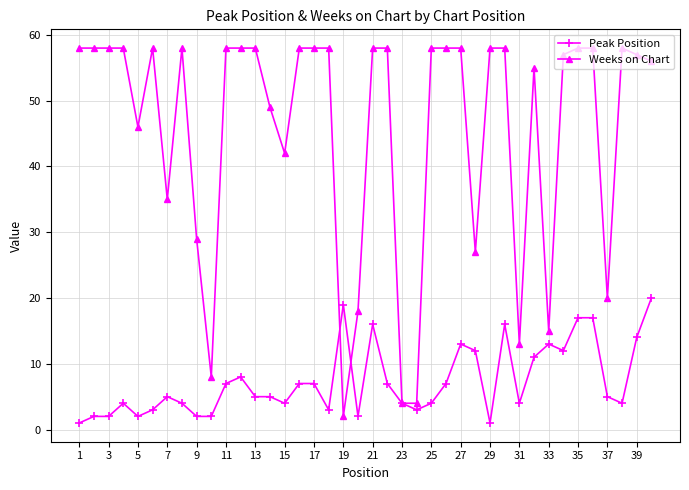

What is the minimum value shown in the chart?

1